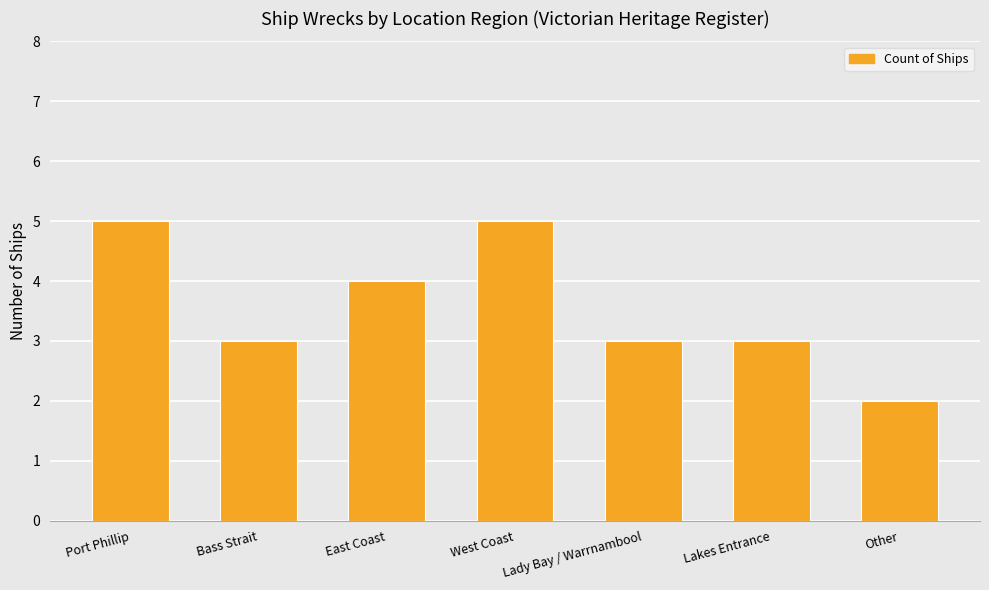

True or false: the data shows 3 at Other.

False